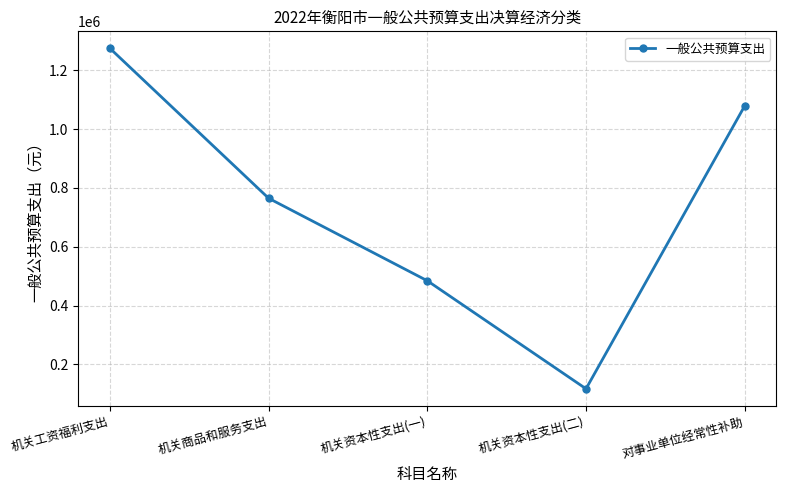

What is the approximate value at 机关资本性支出(二)?

117372